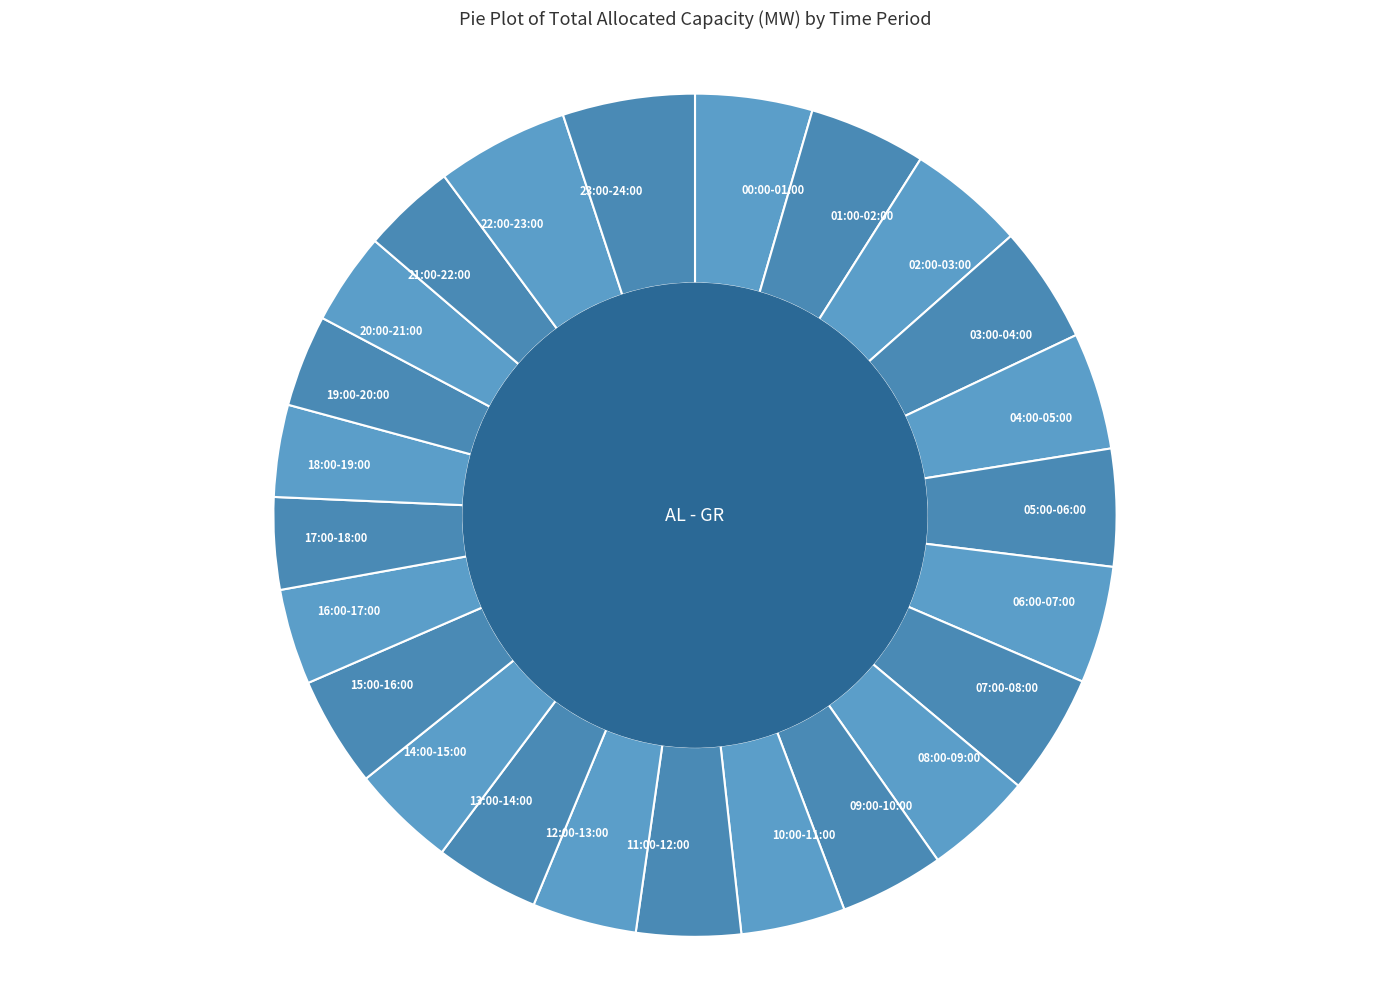

True or false: 21:00-22:00 accounts for 12% of the total.

False